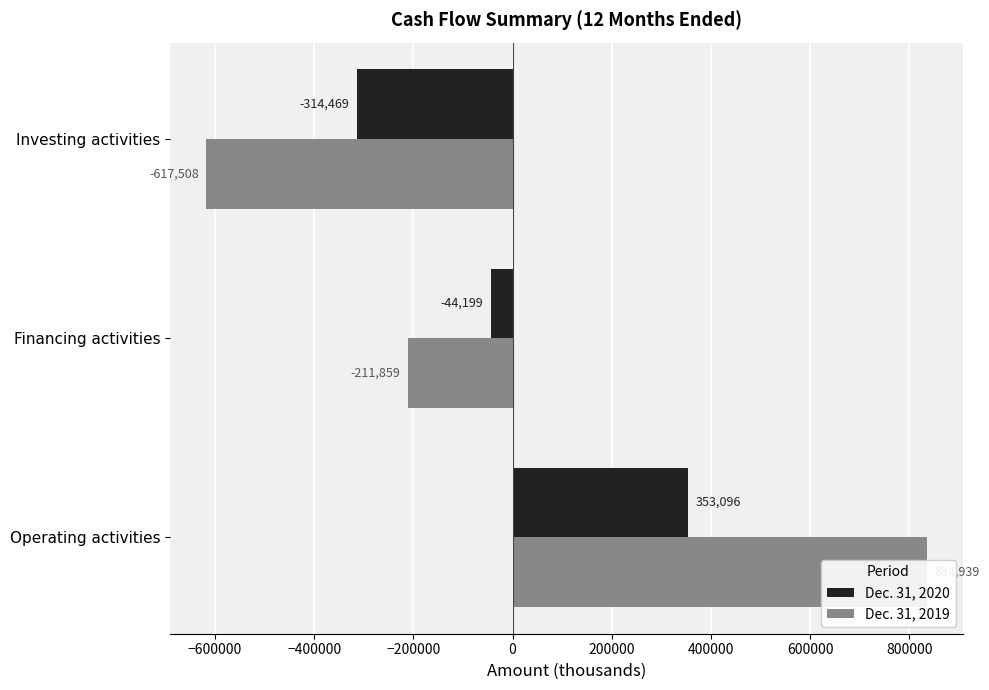

What is the difference between the maximum and minimum values in the Dec. 31, 2020 series?

667565